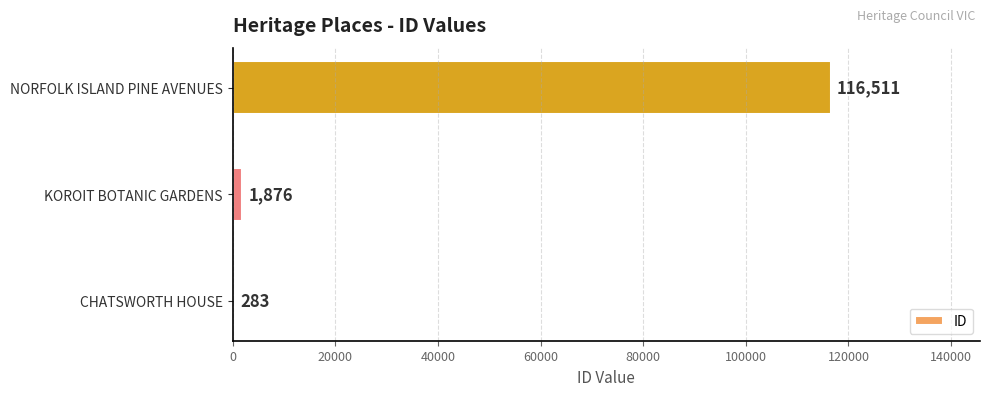

Reading top to bottom, list all the values displayed in this chart.

NORFOLK ISLAND PINE AVENUES=116511	KOROIT BOTANIC GARDENS=1876	CHATSWORTH HOUSE=283